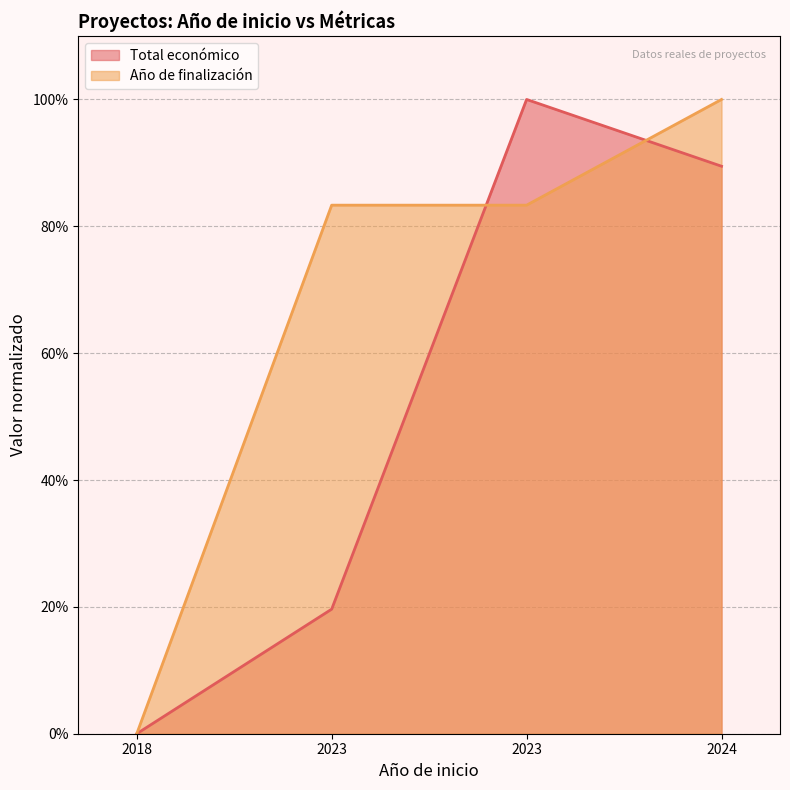

Which series ends up on top after the final intersection of Año de finalización and Total económico?

Año de finalización